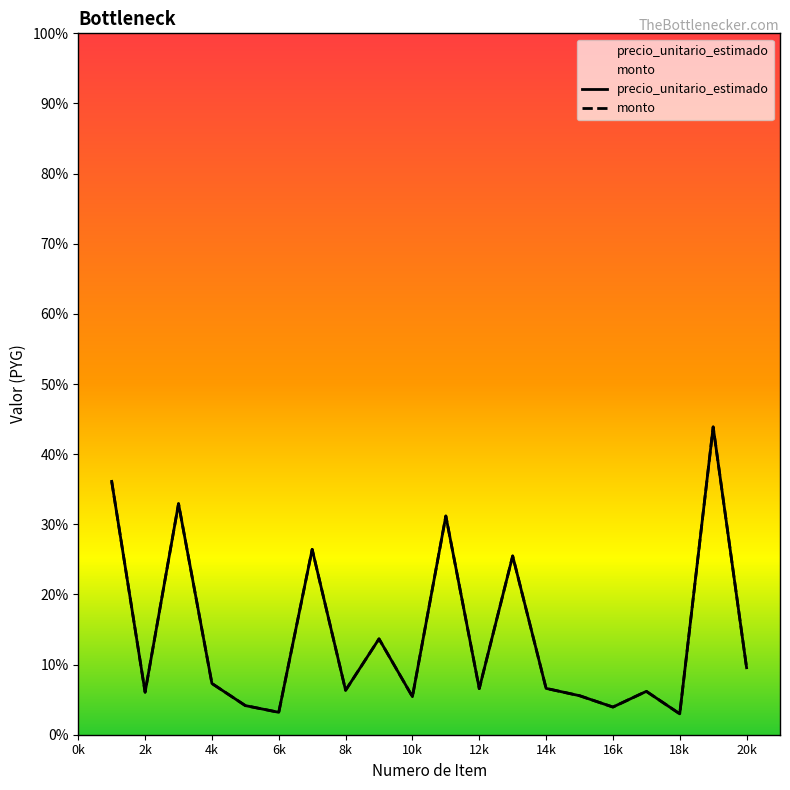

How many data points in monto are above 72667?

9